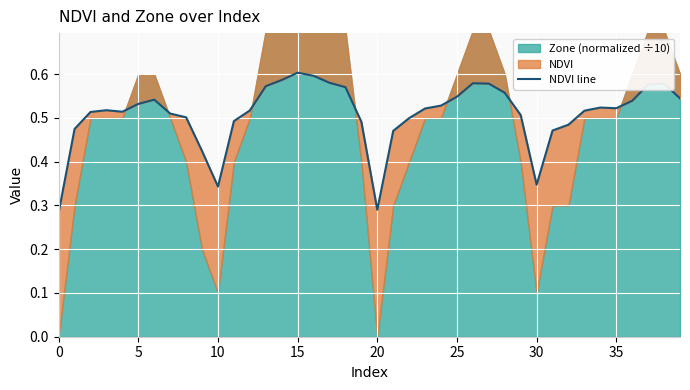

How many data points does each series have?

40